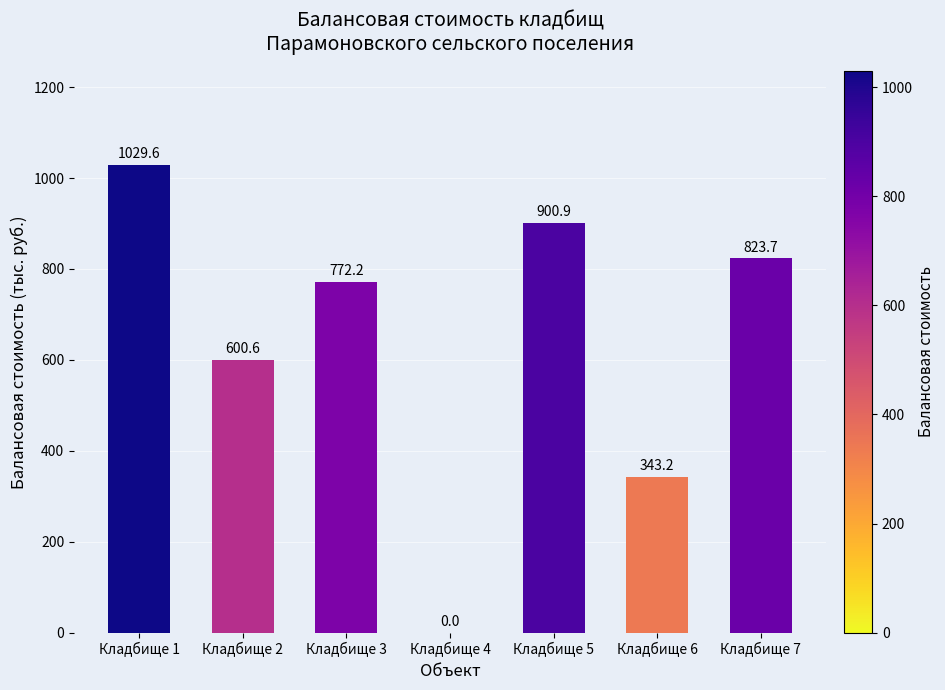

How many categories are shown in the chart?

7